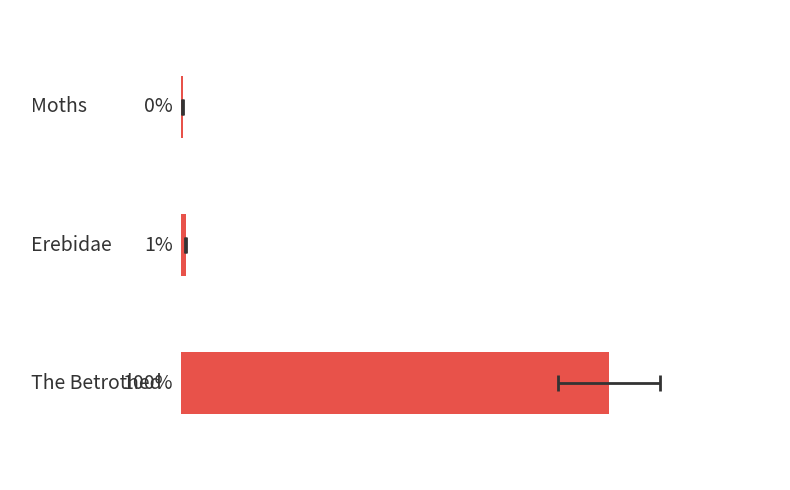

Is it true that the value at 0 is 0.6?

False